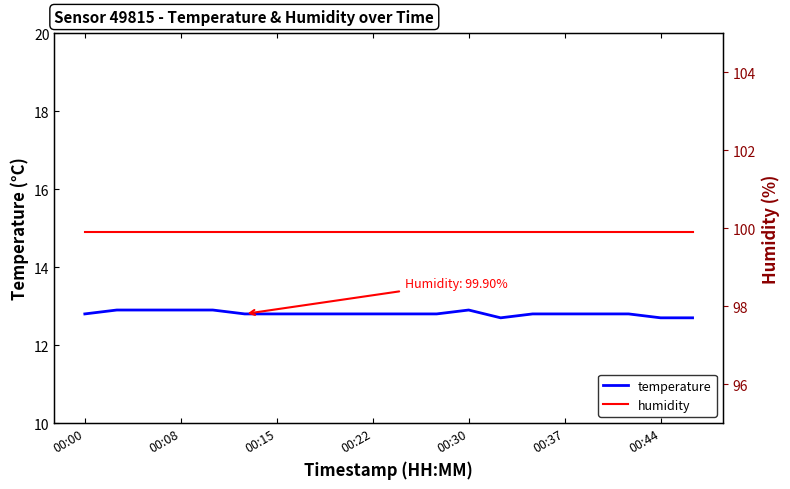

Between 11 and 13, which series saw the biggest shift?

temperature